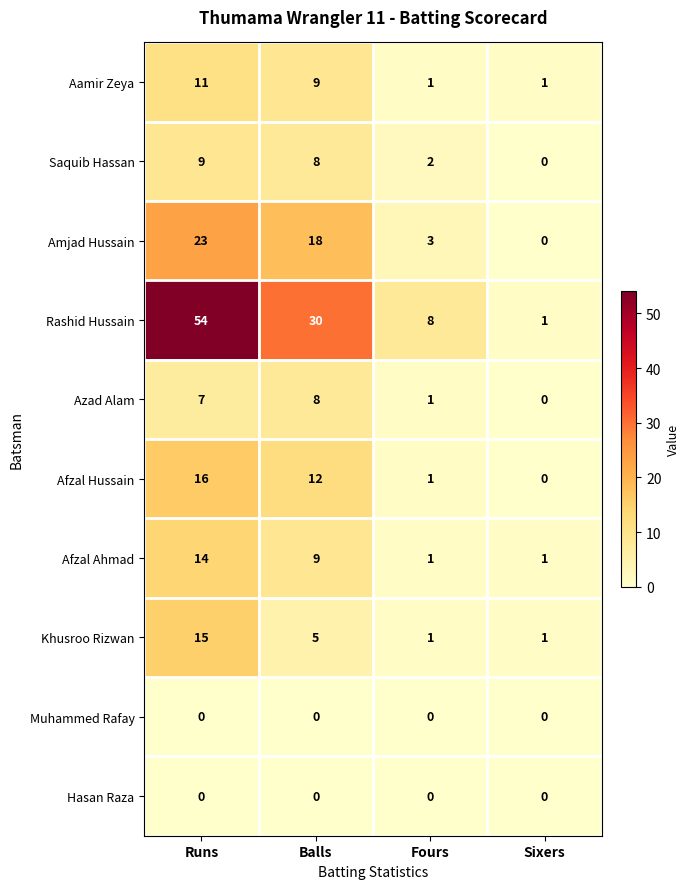

Which series changed the most between Fours and Sixers?

Rashid Hussain